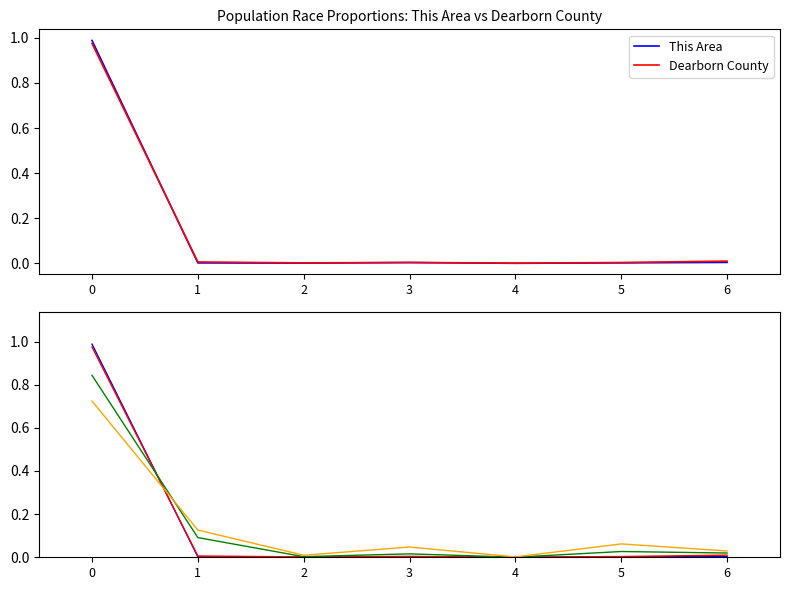

At which label is Dearborn County closest to 0?

4